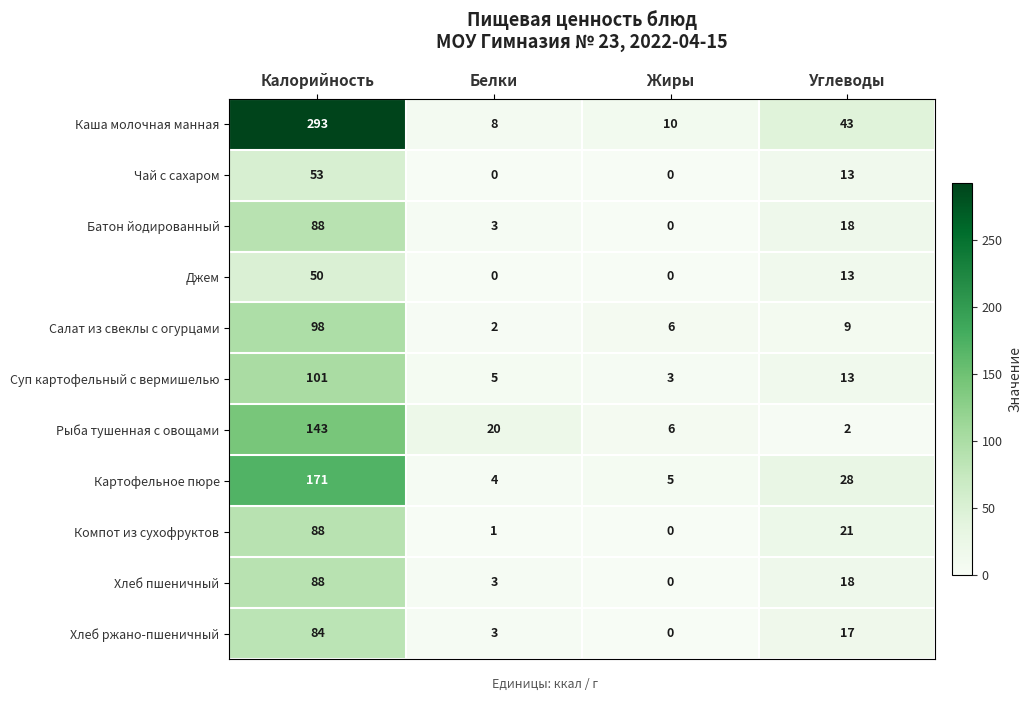

What is the sum of the Рыба тушенная с овощами values at Белки and Жиры?

26